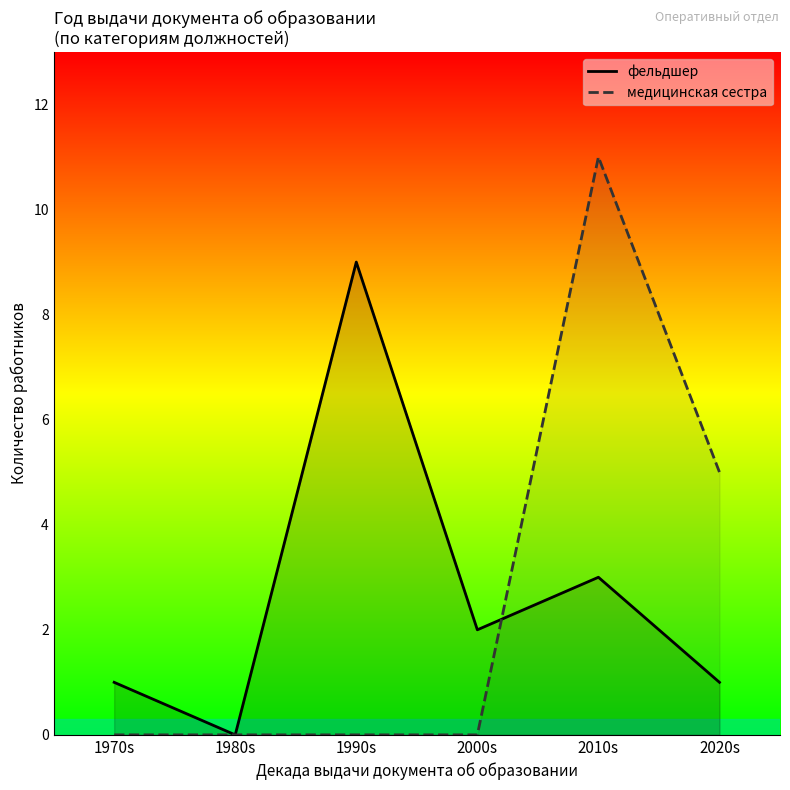

How many times do фельдшер and медицинская сестра cross each other?

1